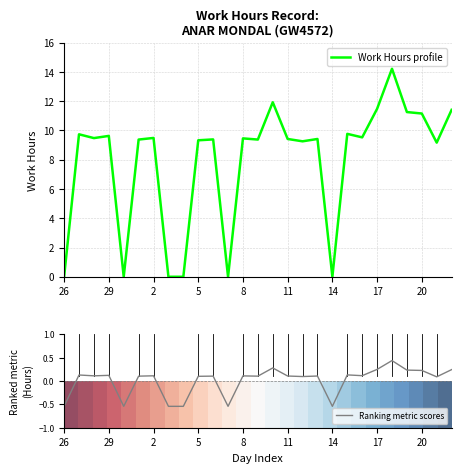

The value of Work Hours profile at 20 is 11.2. True or false?

True